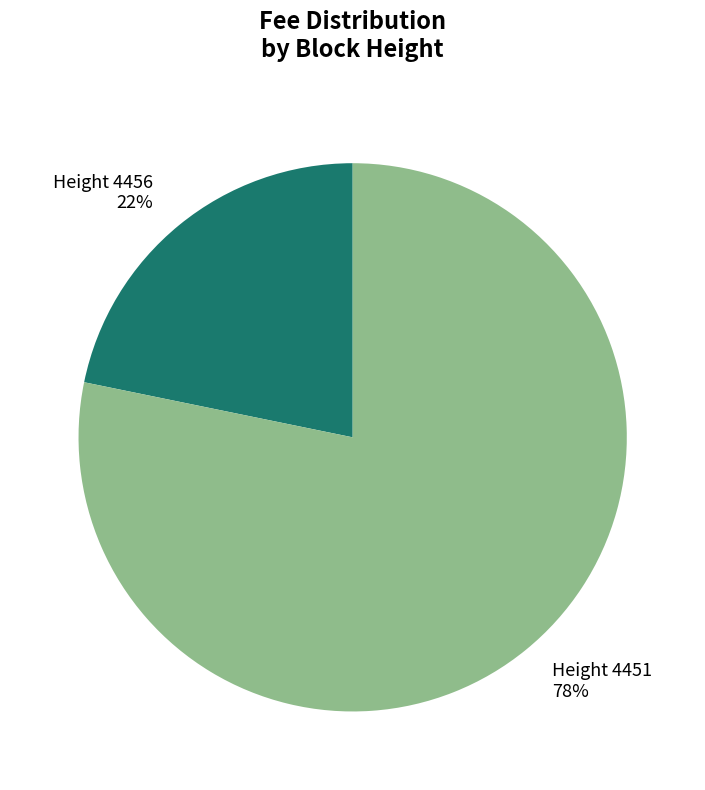

Combined, do Height 4451 78% and Height 4456 22% account for over 50%?

Yes